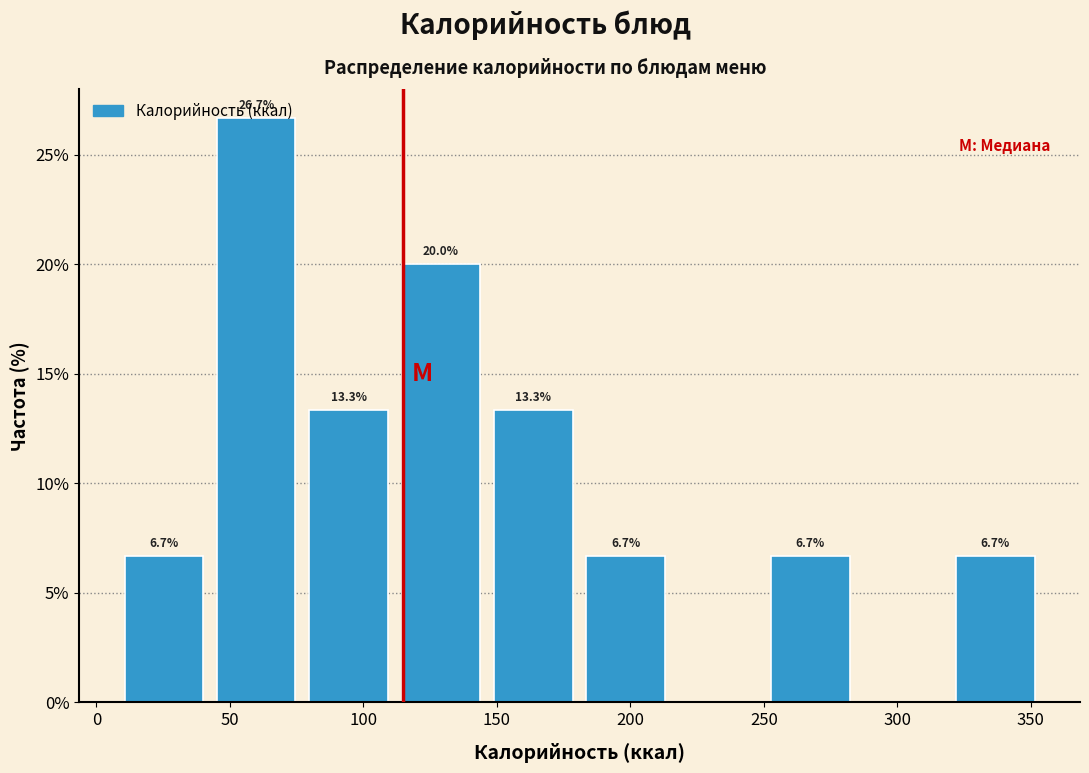

Which range on the x-axis has the tallest bar?

45 to 75